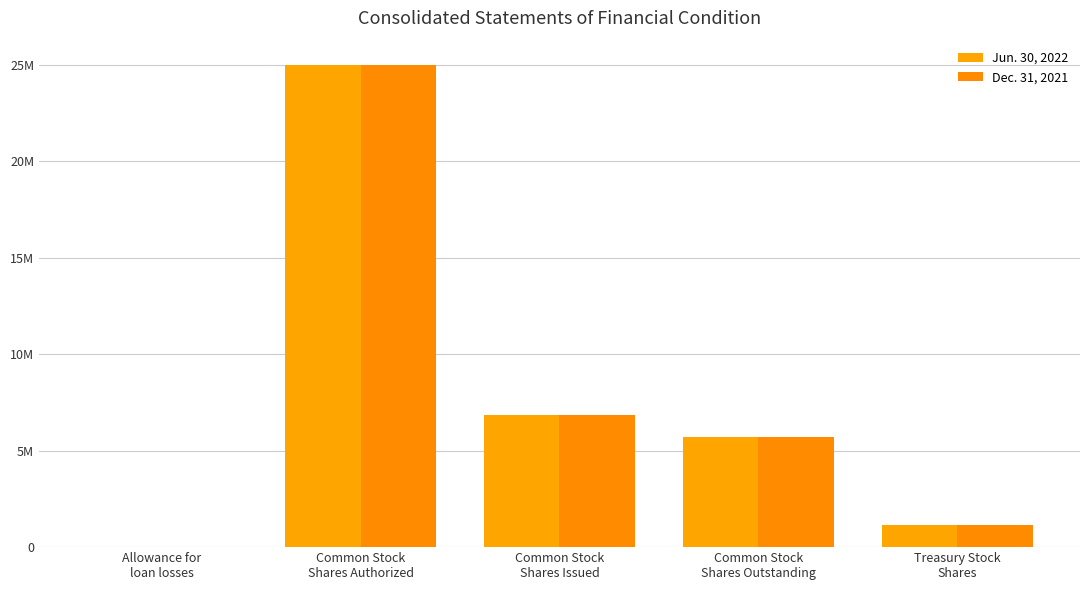

What is the label of the 1st bar from the left?

Allowance for
loan losses